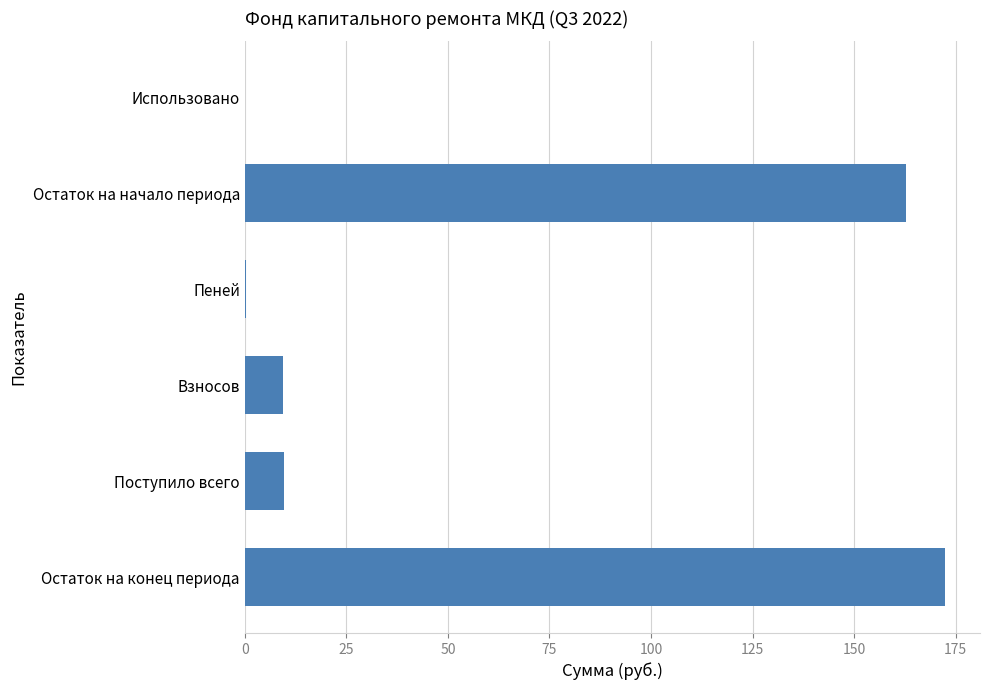

How many data points are above 9?

4